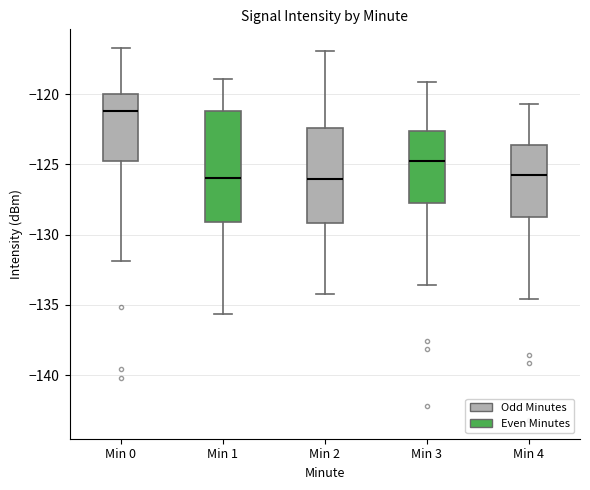

Which box's median line is the highest?

Min 0